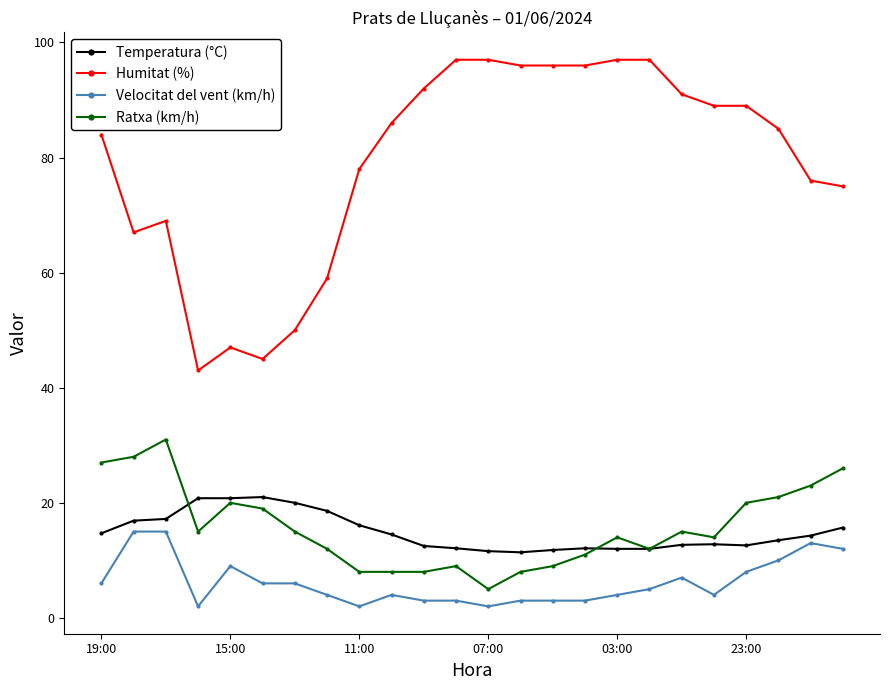

List the series in order of their peak value, highest first.

Humitat (%), Ratxa (km/h), Temperatura (°C), Velocitat del vent (km/h)